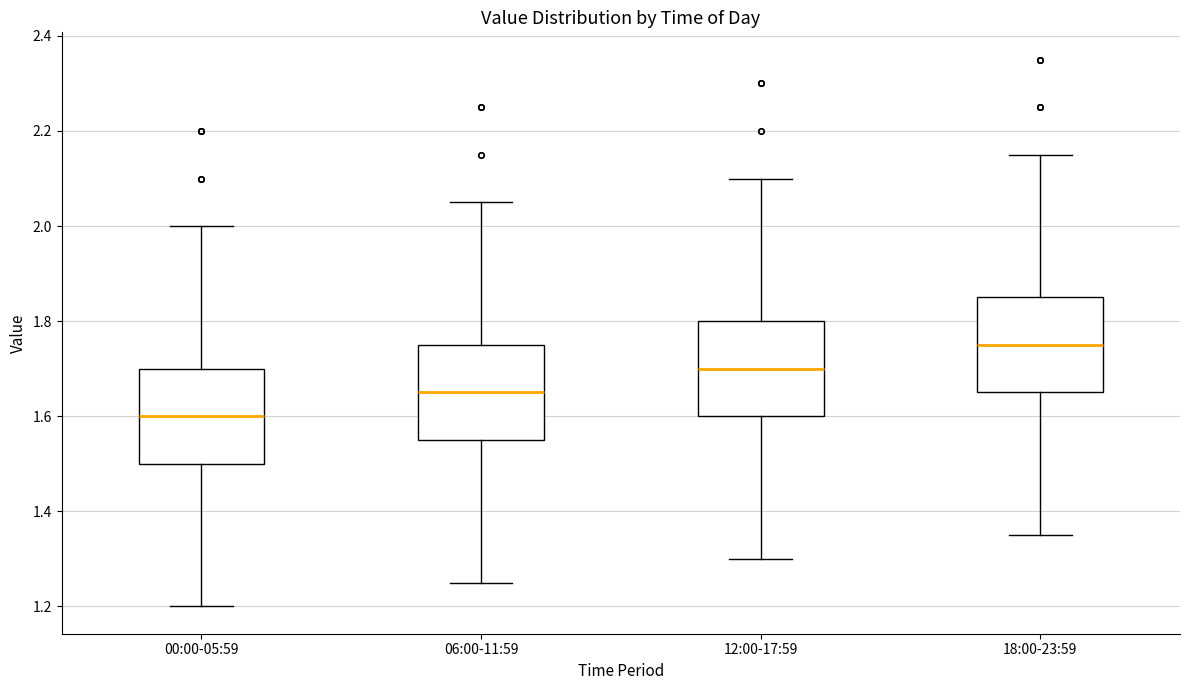

Reading left to right, transcribe this box plot: for each box, give where its median line is, the range the box spans, and where its two whiskers end, as read against the y-axis. The values are not printed on the chart, so give them approximately, as read against the axis.

00:00-05:59: median 1.60, box 1.50 to 1.70, whiskers 1.20 to 2.00
06:00-11:59: median 1.66, box 1.56 to 1.76, whiskers 1.26 to 2.06
12:00-17:59: median 1.70, box 1.60 to 1.80, whiskers 1.30 to 2.10
18:00-23:59: median 1.76, box 1.66 to 1.86, whiskers 1.36 to 2.16